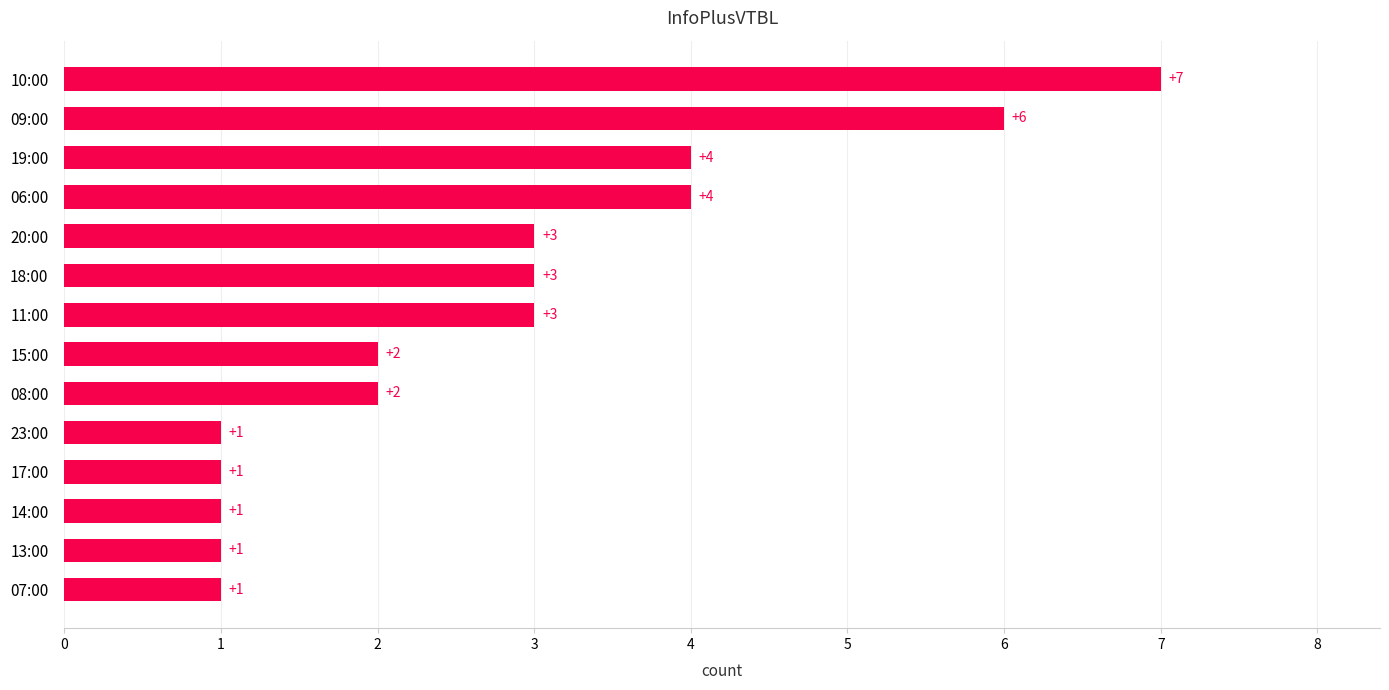

How many categories are shown in the chart?

14